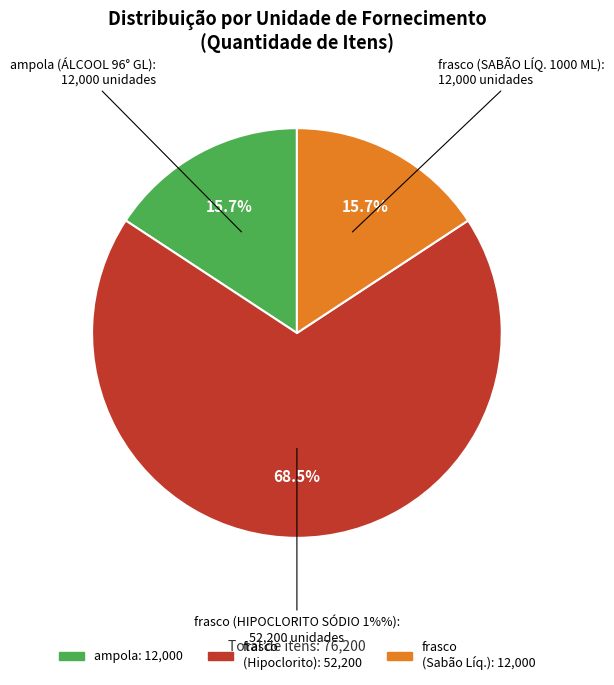

How many slices are in this pie chart?

3